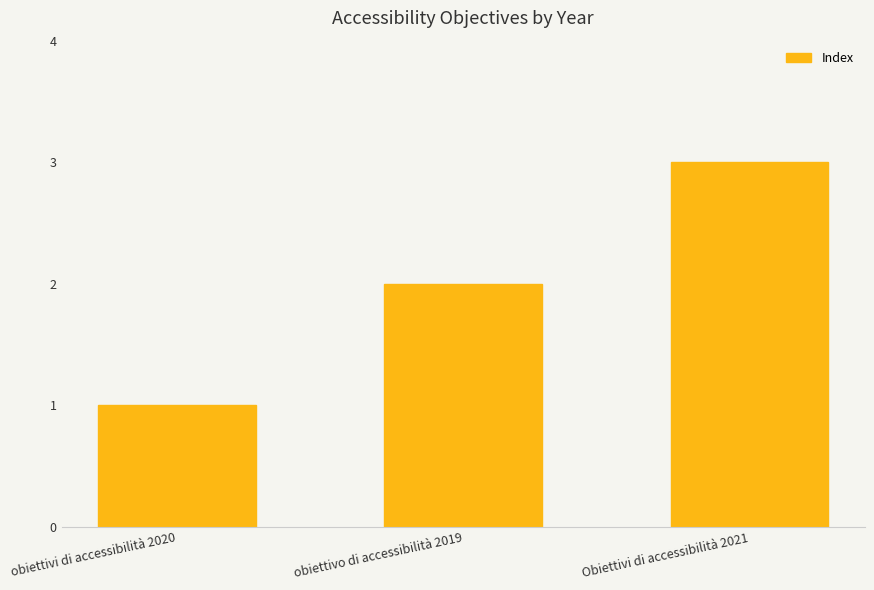

Rank the categories by value from lowest to highest.

obiettivi di accessibilità 2020, obiettivo di accessibilità 2019, Obiettivi di accessibilità 2021